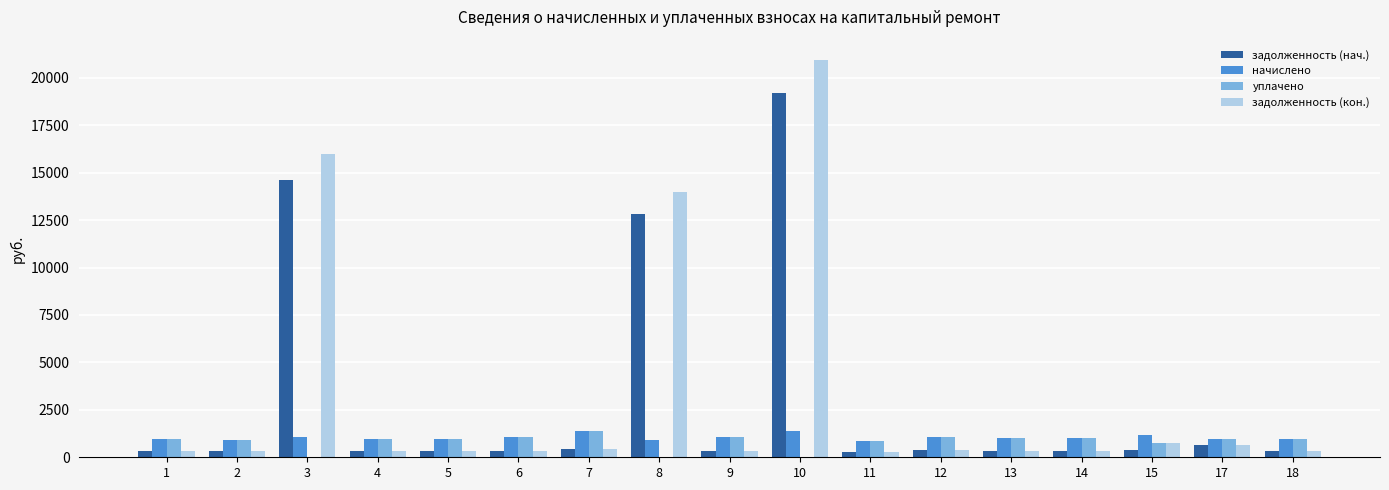

What is the average value of the задолженность (нач.) series?

3045.3